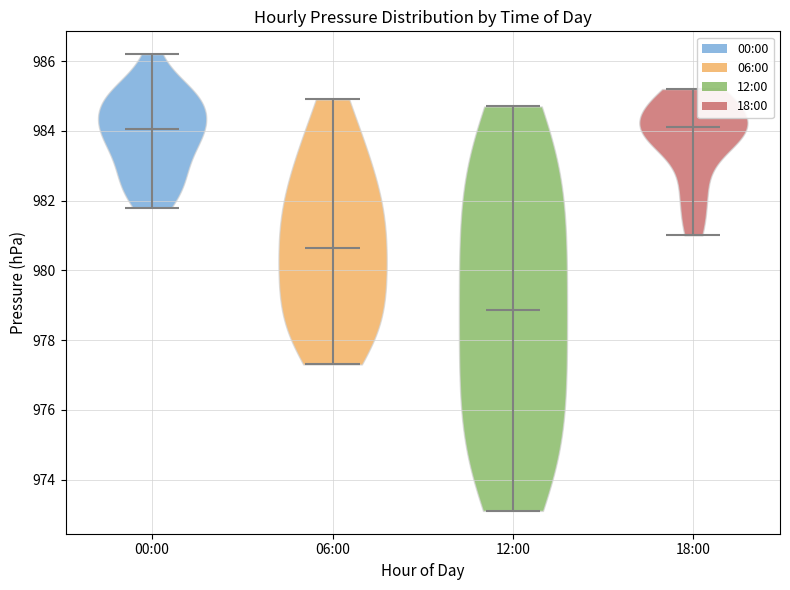

Reading left to right, read every violin against the y-axis: where its median line is, and the lowest and highest points it reaches. The values are not printed on the chart, so give them approximately, as read against the axis.

00:00: median line 984.0, lowest point 981.8, highest point 986.2
06:00: median line 980.6, lowest point 977.4, highest point 985.0
12:00: median line 978.8, lowest point 973.2, highest point 984.8
18:00: median line 984.2, lowest point 981.0, highest point 985.2